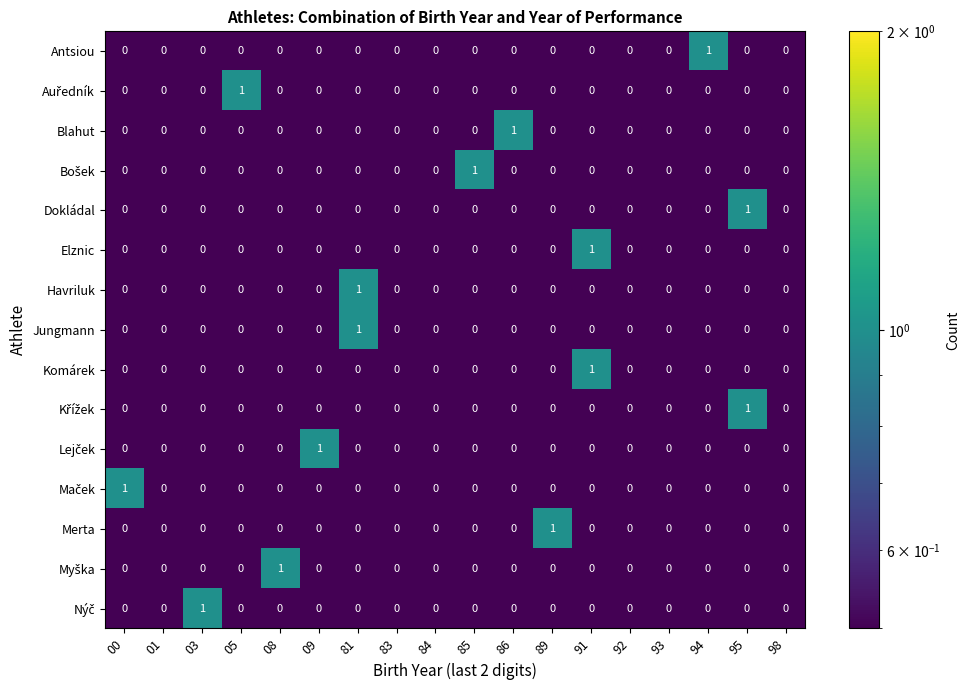

Is it true that Antsiou equals 0 at 81?

True